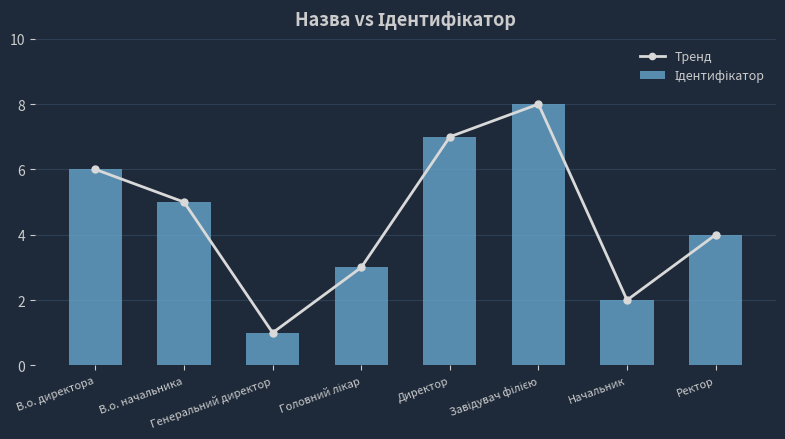

What is the sum of all Ідентифікатор values?

36